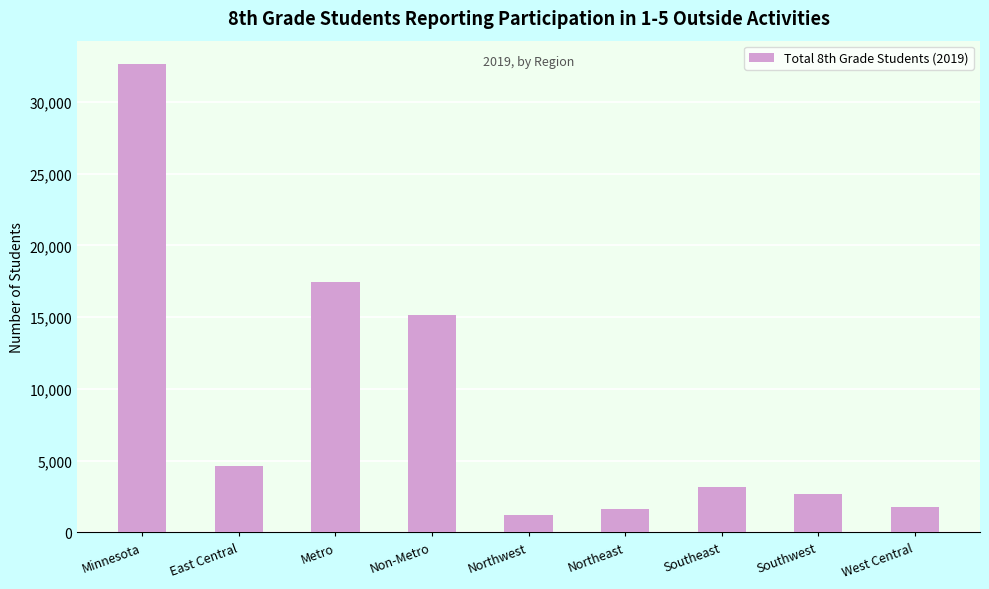

How many bars are there in total?

9